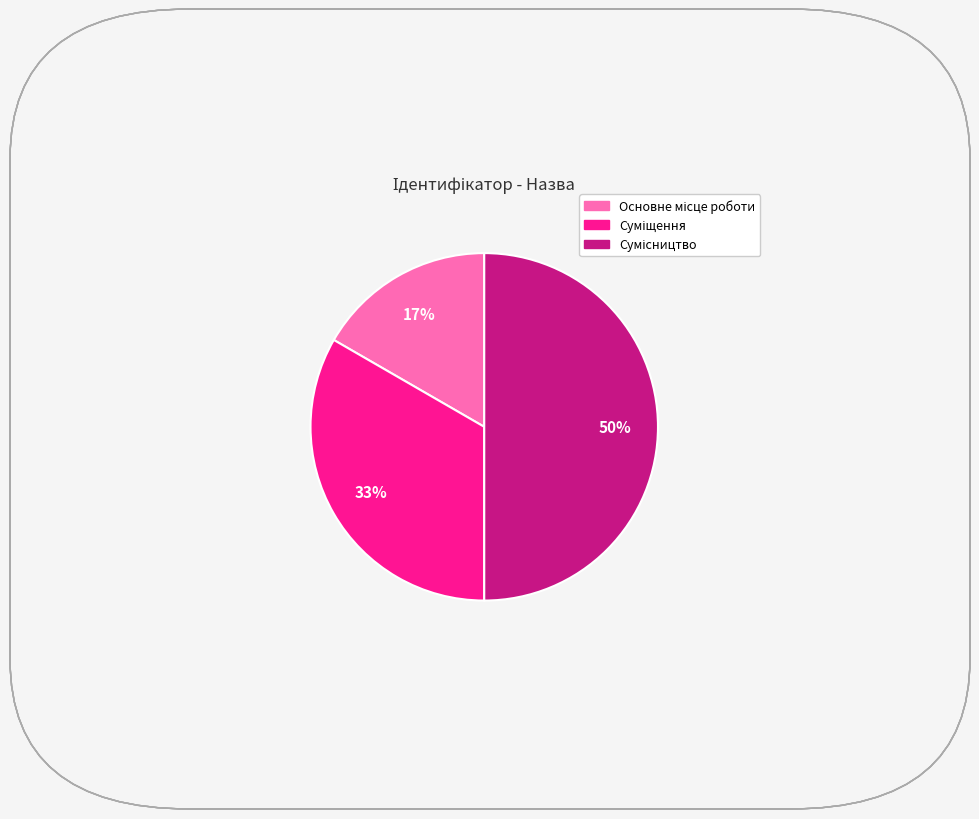

To the nearest percent, what is the difference between the largest and smallest slice percentages?

33%